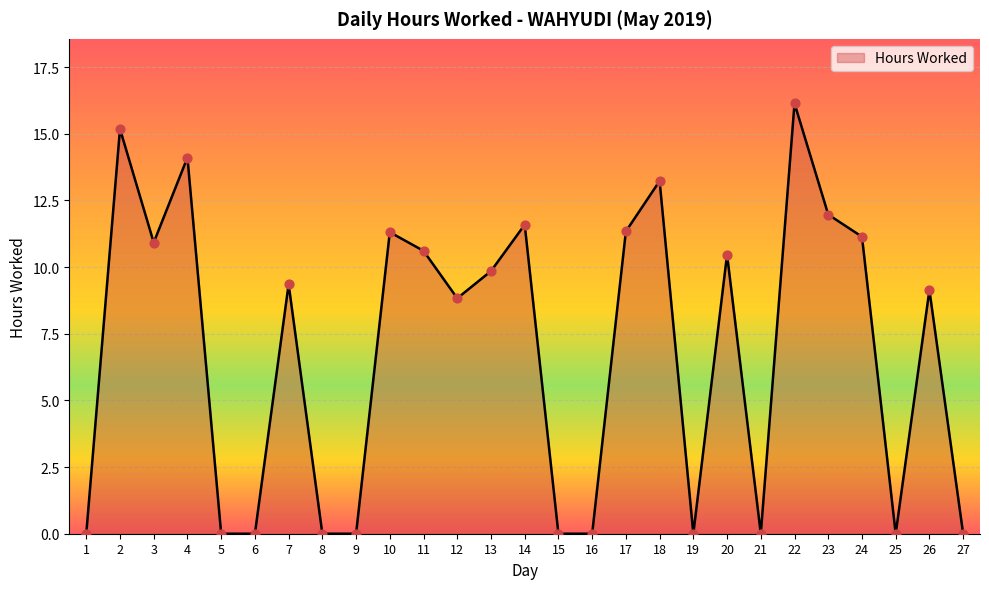

What is the change in value from 2 to 7?

-5.8